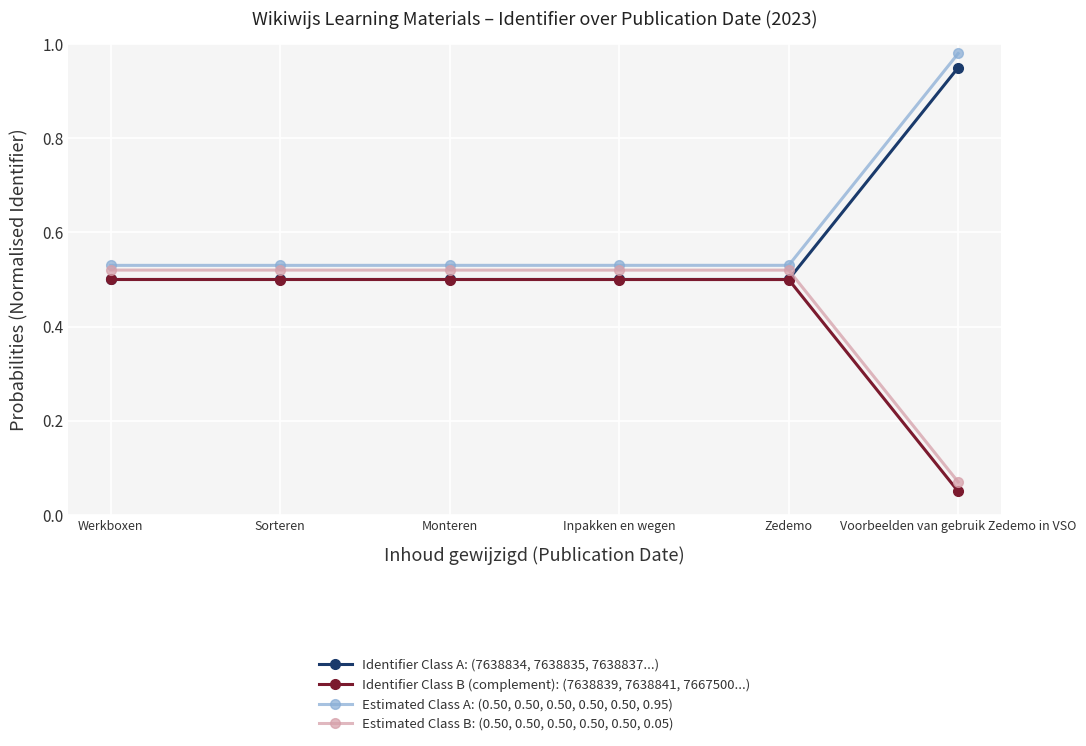

Rank the series by their maximum value, from highest to lowest.

Estimated Class A: (0.50, 0.50, 0.50, 0.50, 0.50, 0.95), Identifier Class A: (7638834, 7638835, 7638837...), Estimated Class B: (0.50, 0.50, 0.50, 0.50, 0.50, 0.05), Identifier Class B (complement): (7638839, 7638841, 7667500...)